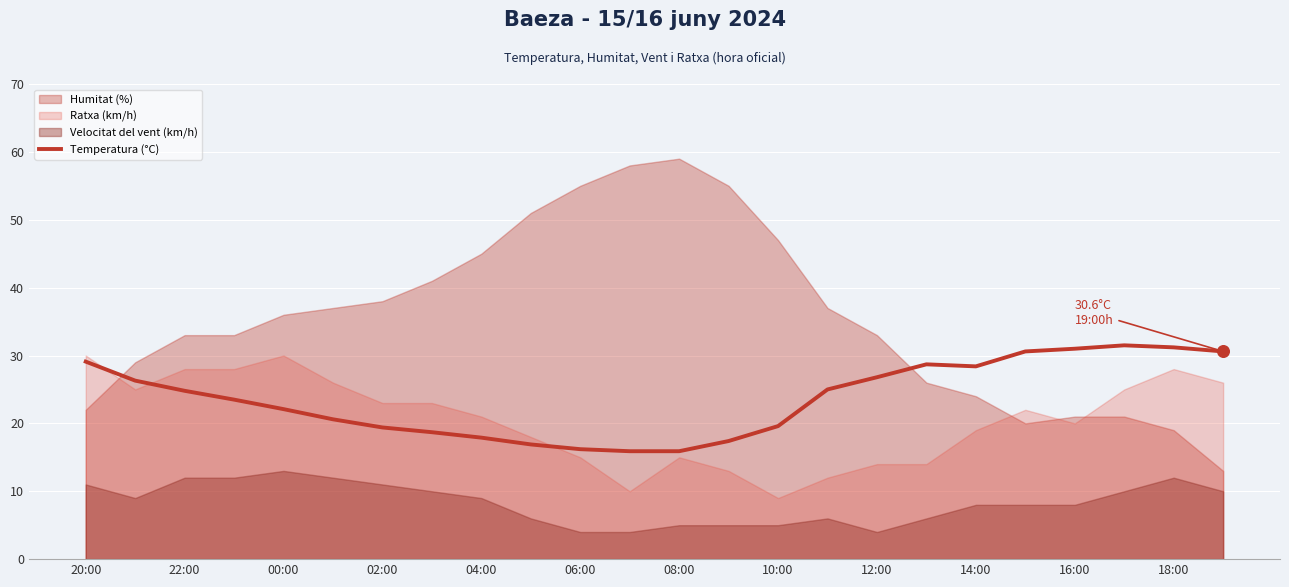

Is it true that Temperatura (°C) equals 29.1 at 20:00?

True